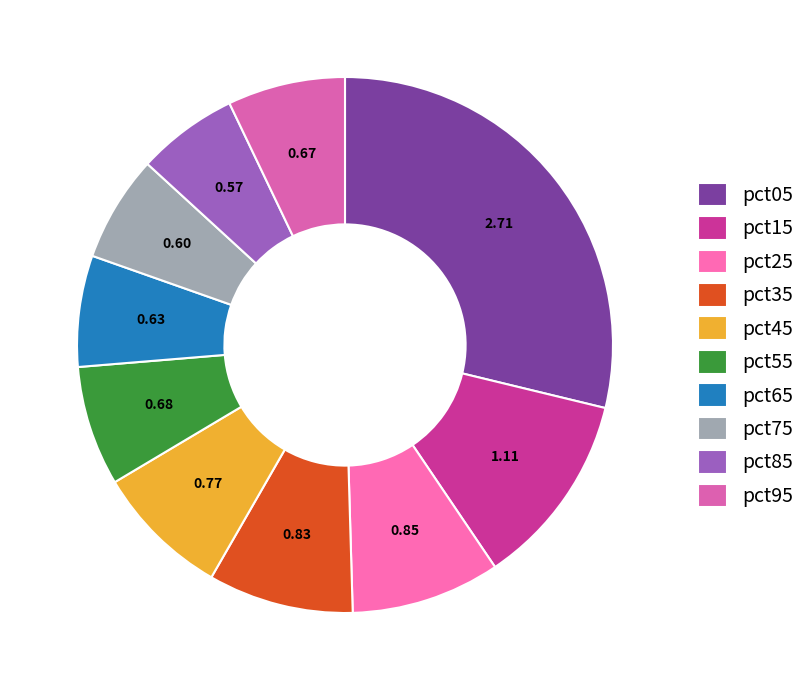

How many segments does this pie chart have?

10